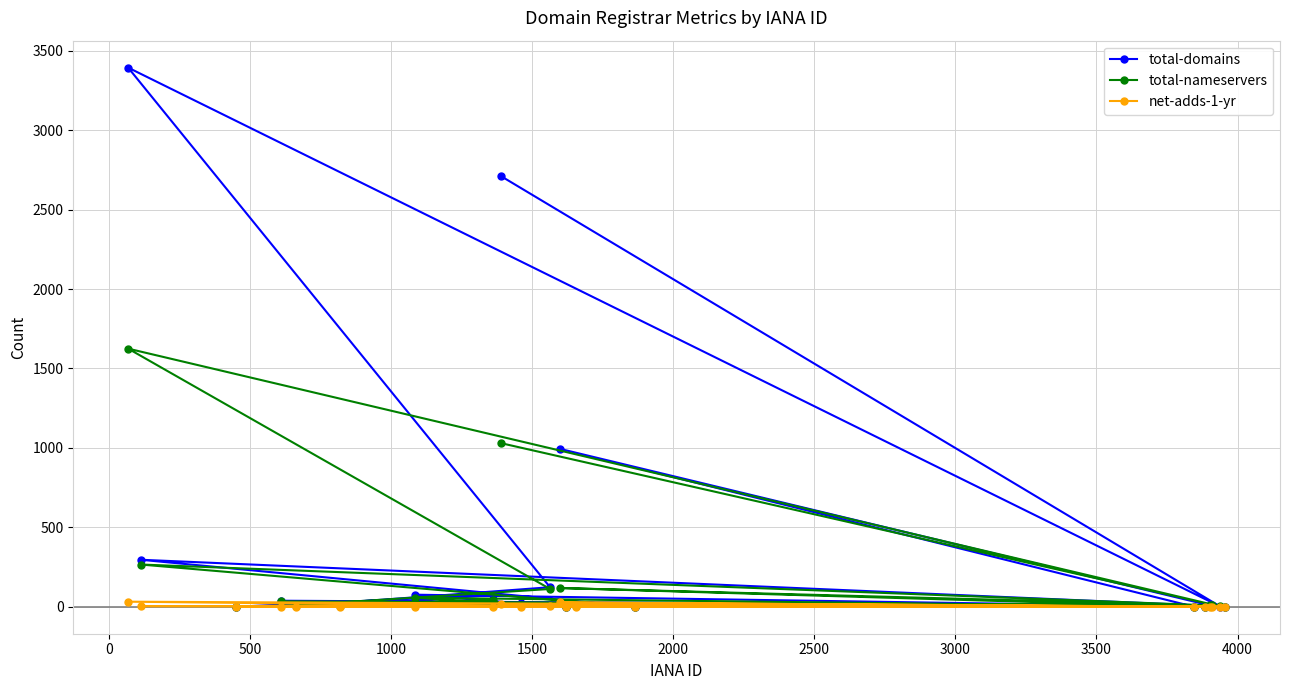

Rank the series by their maximum value, from lowest to highest.

net-adds-1-yr, total-nameservers, total-domains